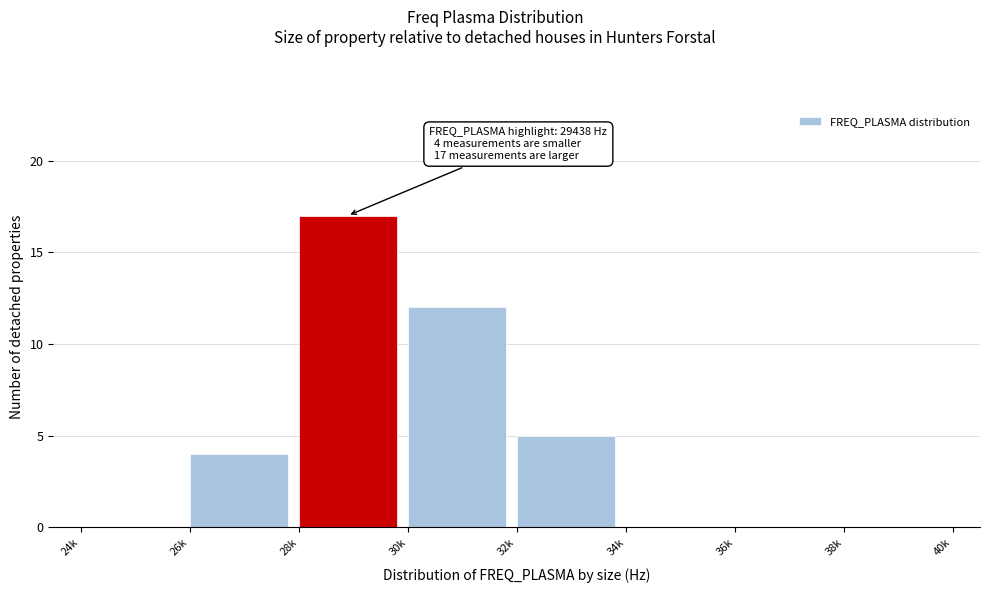

Reading right to left, list all the values displayed in this chart.

38k=0	36k=0	34k=0	32k=5	30k=12	28k=17	26k=4	24k=0